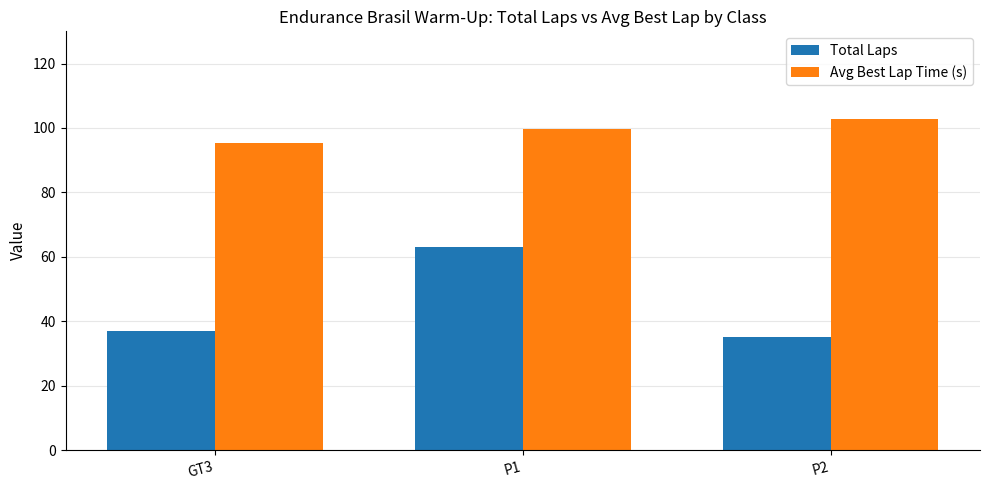

What is the maximum value shown in the chart?

102.7